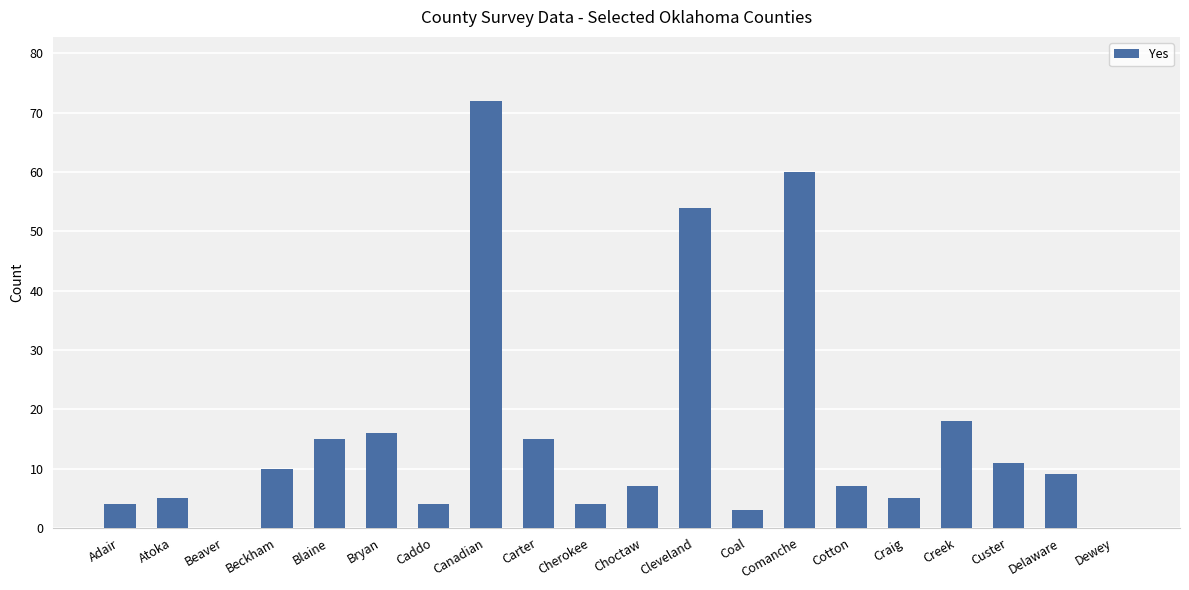

The value at Cotton is 7. True or false?

True